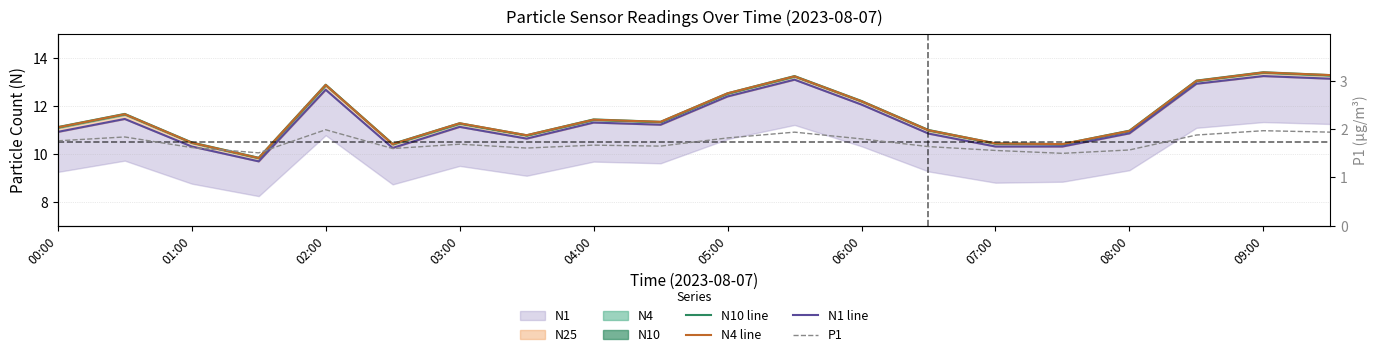

What is the lowest value of the N4 line series?

9.8